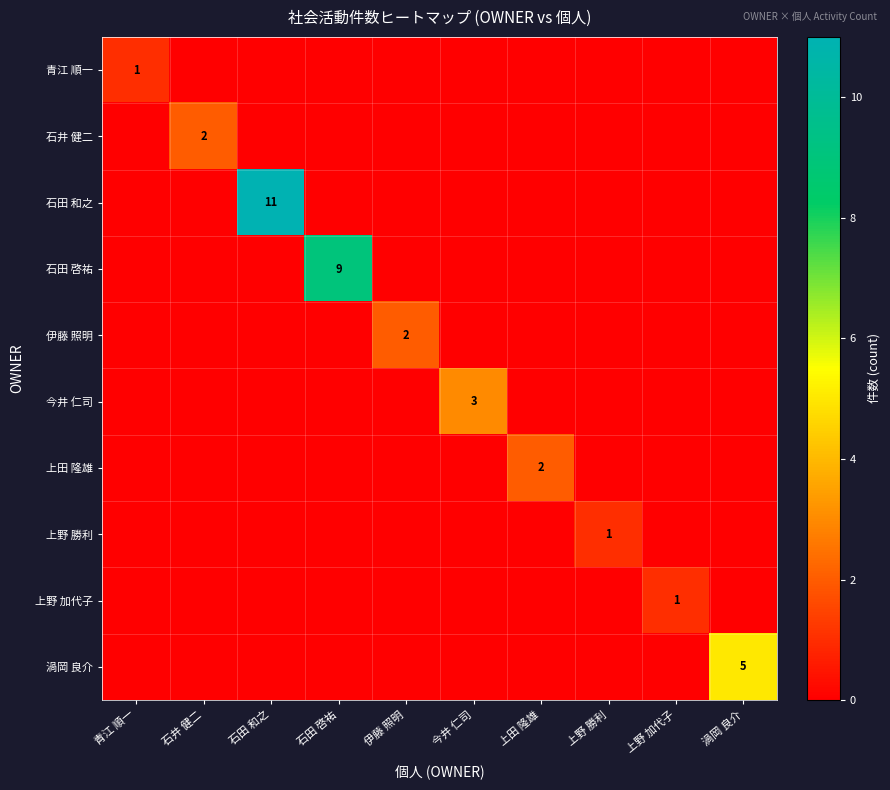

What is the spread (max minus min) of values at 石田 和之?

11